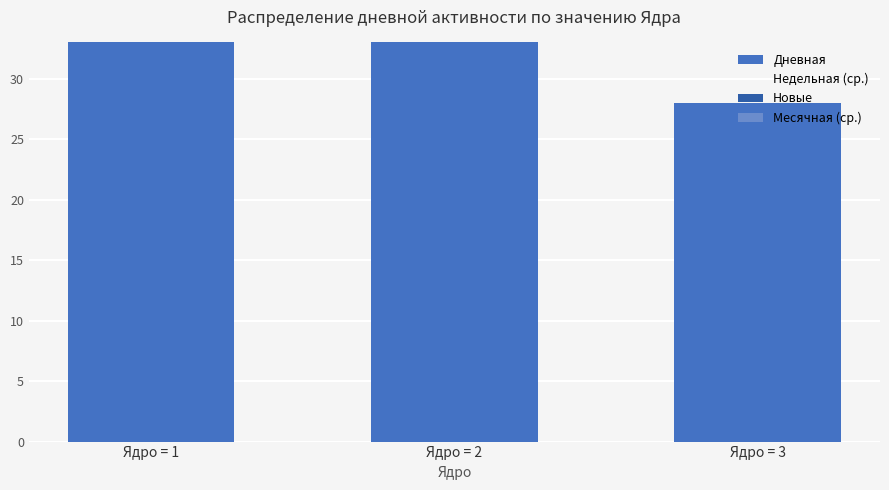

Reading right to left, list all the values displayed in this chart.

Дневная: Ядро = 3=28.0	Ядро = 2=48.0	Ядро = 1=41.0
Недельная (ср.): Ядро = 3=52.5	Ядро = 2=43.8	Ядро = 1=49.9
Новые: Ядро = 3=19.0	Ядро = 2=34.0	Ядро = 1=27.0
Месячная (ср.): Ядро = 3=177.5	Ядро = 2=169.2	Ядро = 1=172.9